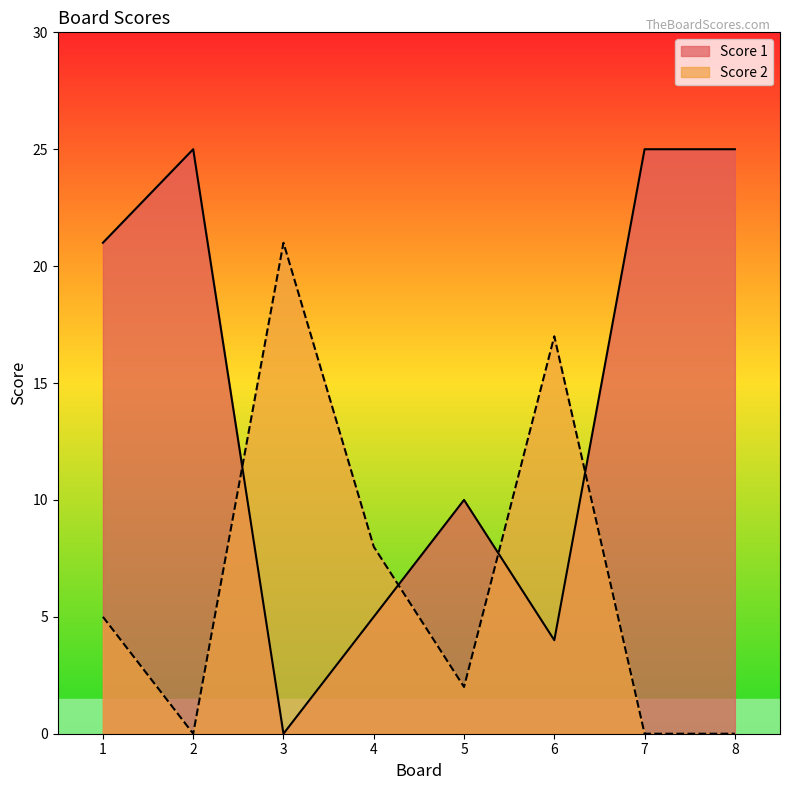

What is the value of the Score 1 point at the 7th from the left?

25